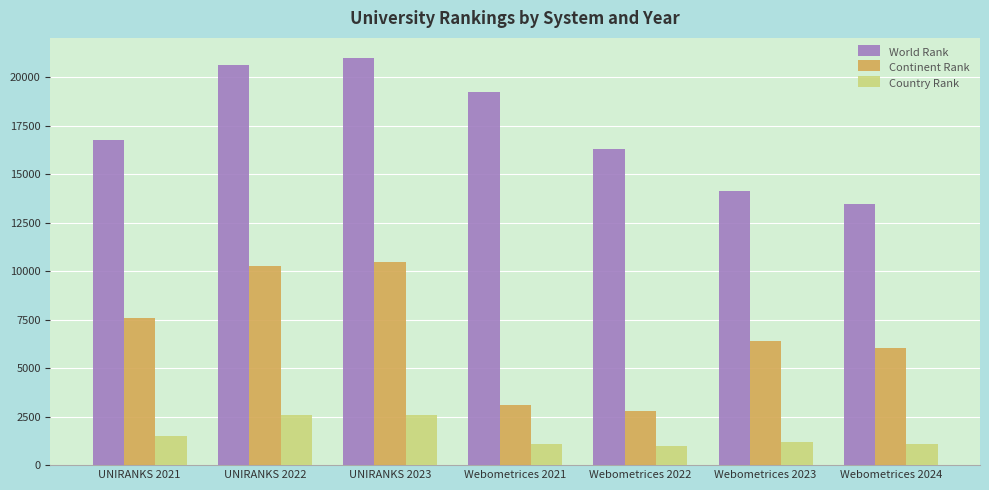

What is the difference between the Country Rank values at Webometrices 2021 and Webometrices 2022?

145